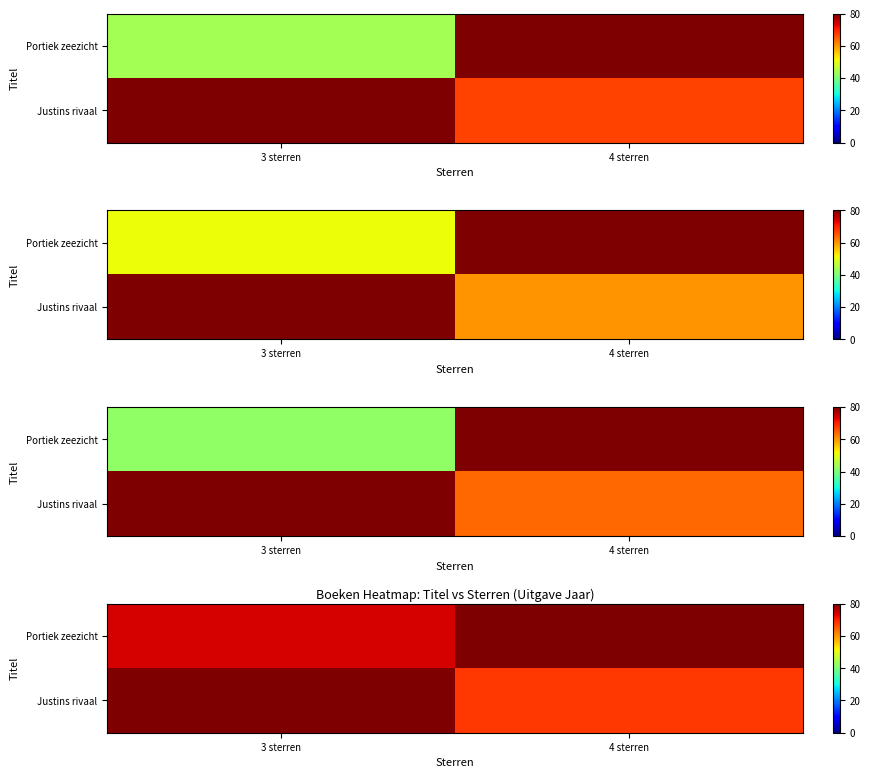

Count the number of data series in this chart.

2